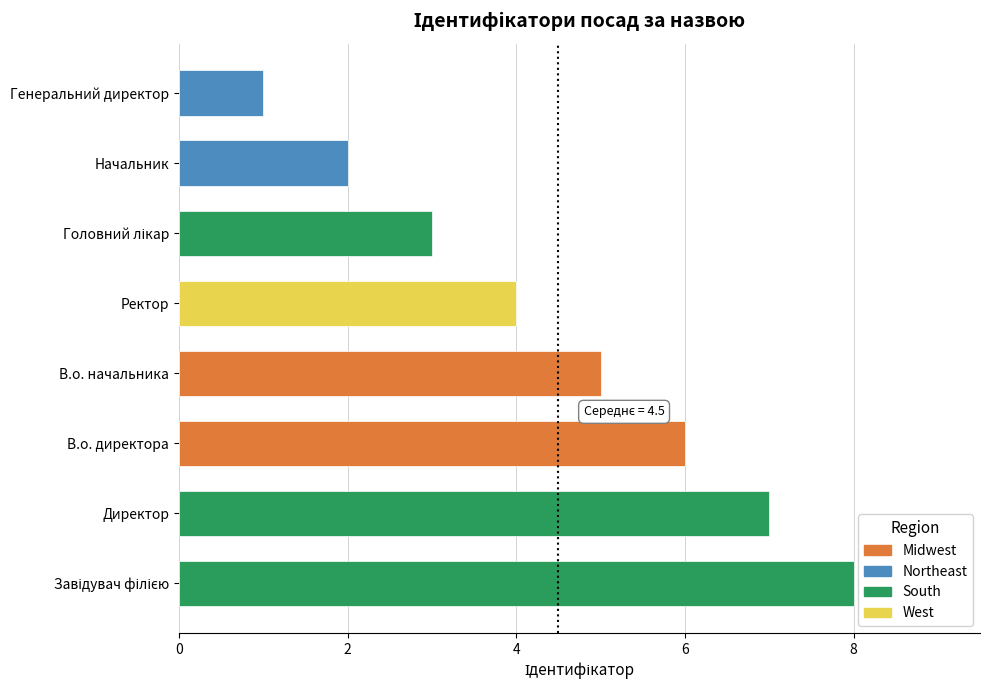

How many bars are there in total?

8